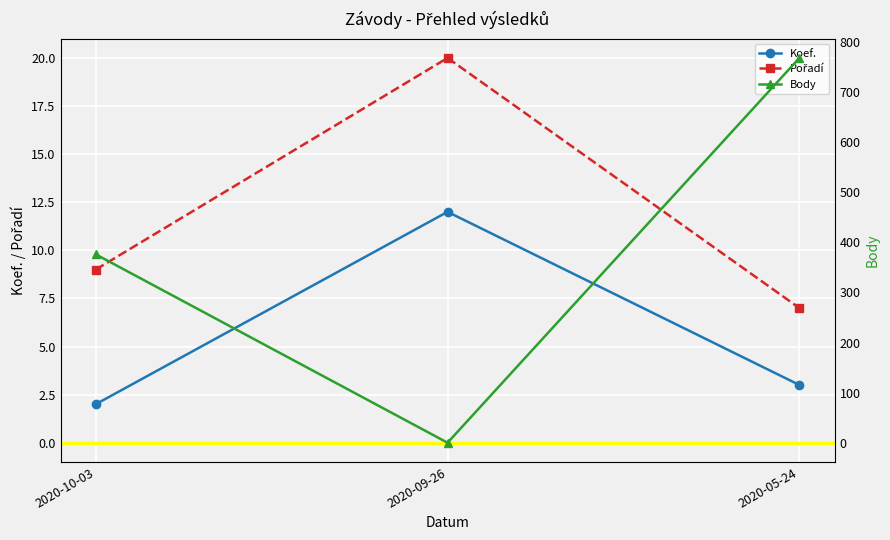

What is the minimum value for Koef.?

2